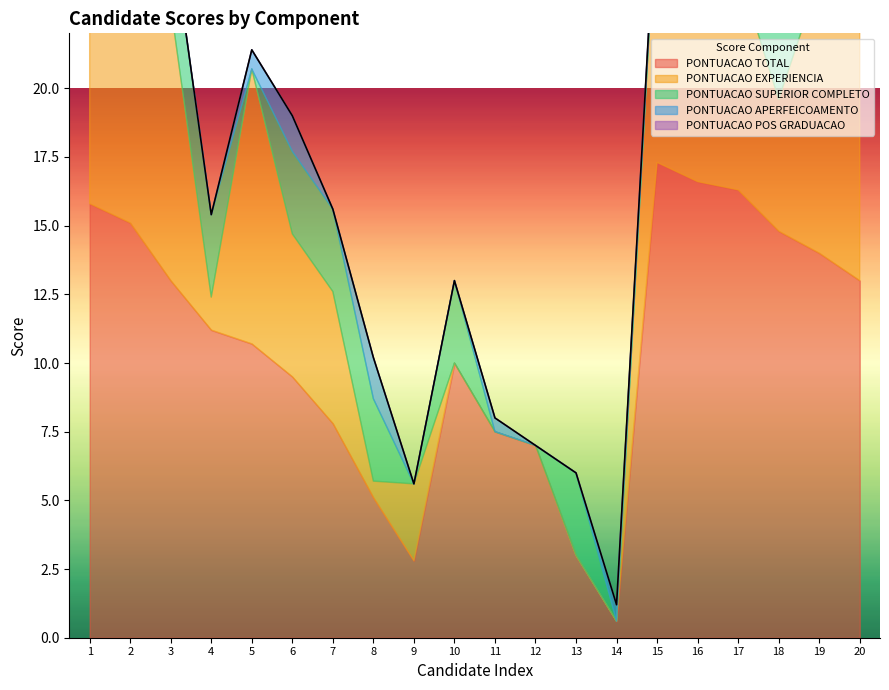

What is the difference between the second highest and minimum values in the PONTUACAO EXPERIENCIA series?

10.0